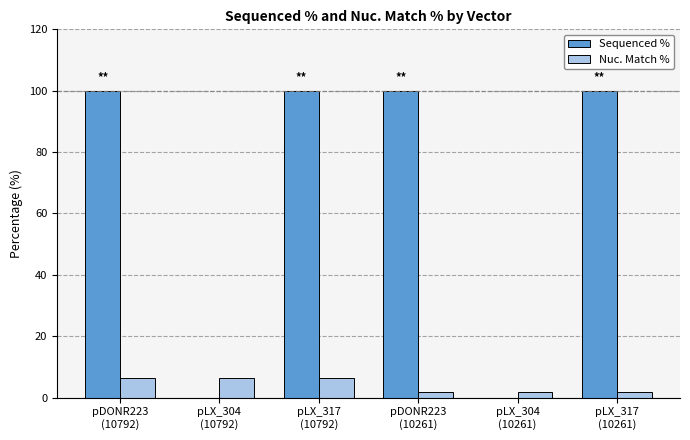

How many series are shown in this chart?

2